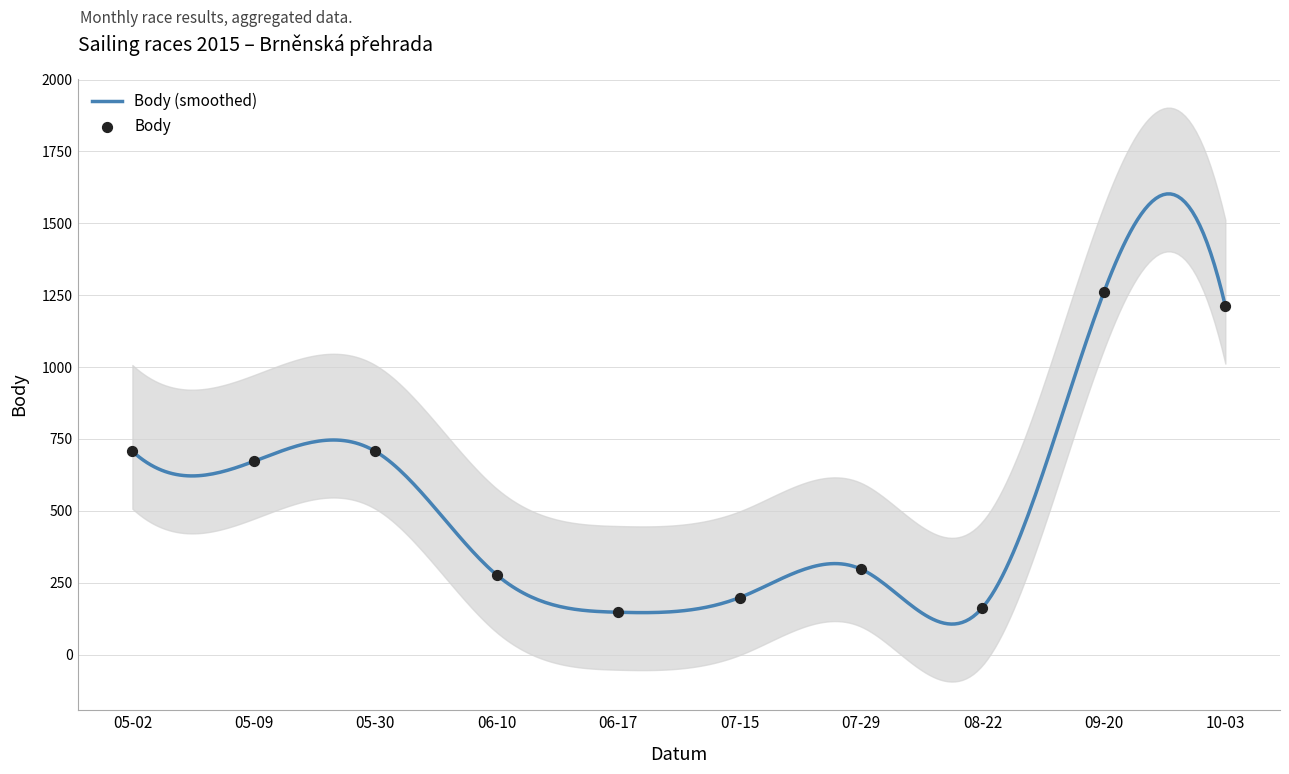

What is the total value across all series at 2015-06-17?

157